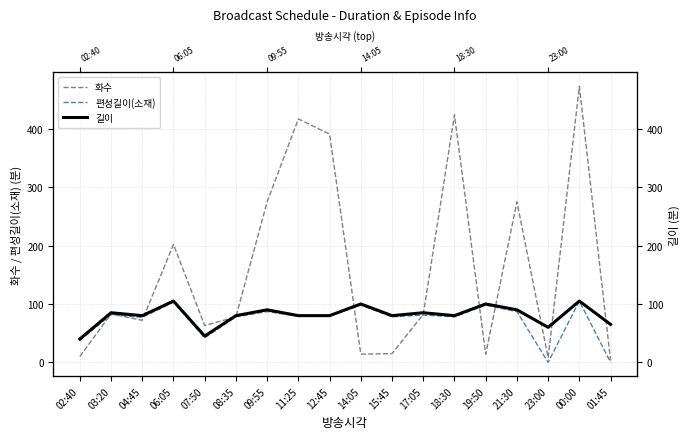

Rank the series at 09:55 from lowest to highest value.

편성길이(소재), 길이, 화수